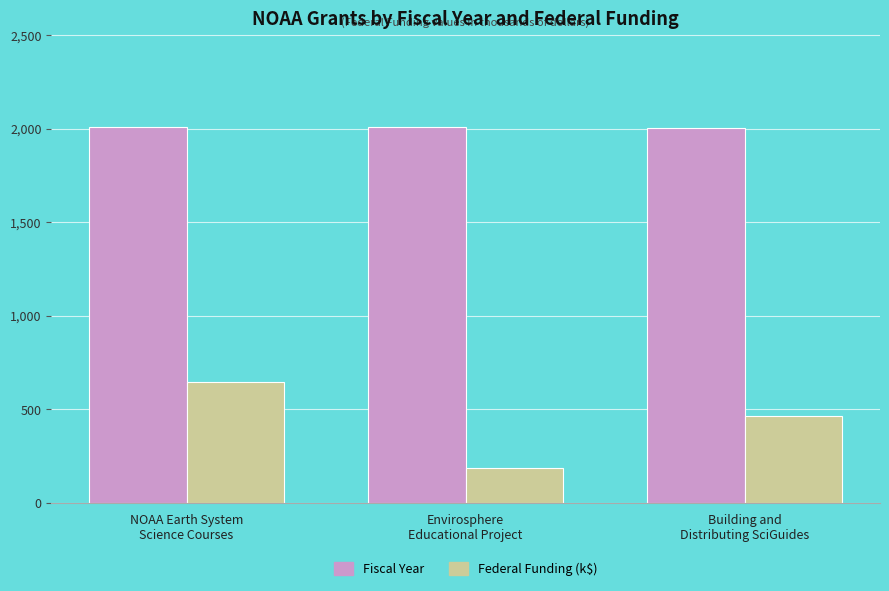

List the series in order of their peak value, highest first.

Fiscal Year, Federal Funding (k$)